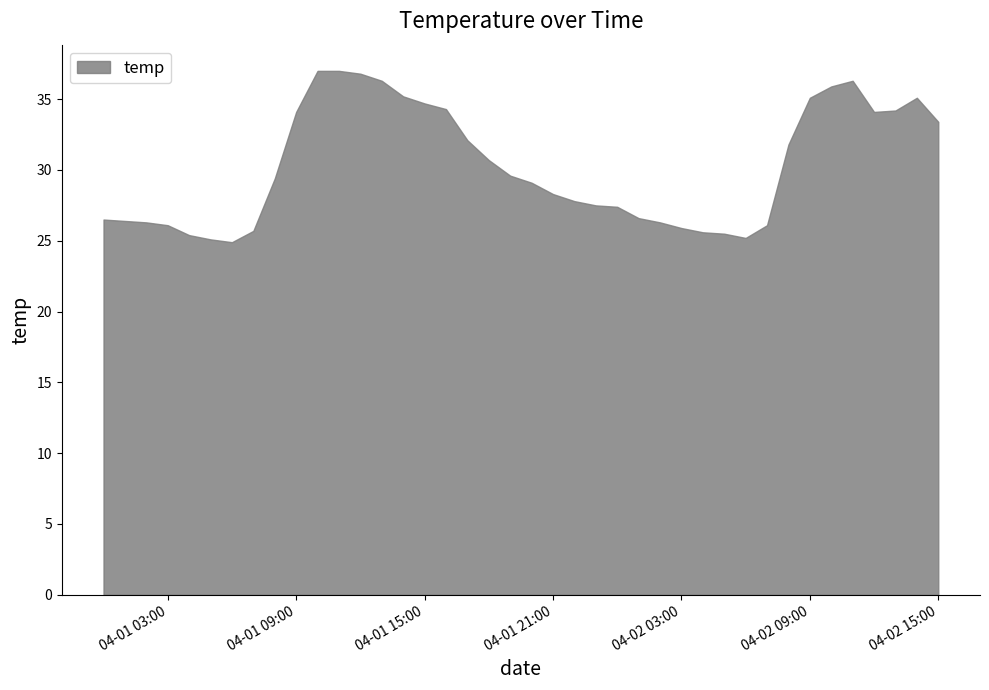

What is the sum of all values?

1210.8